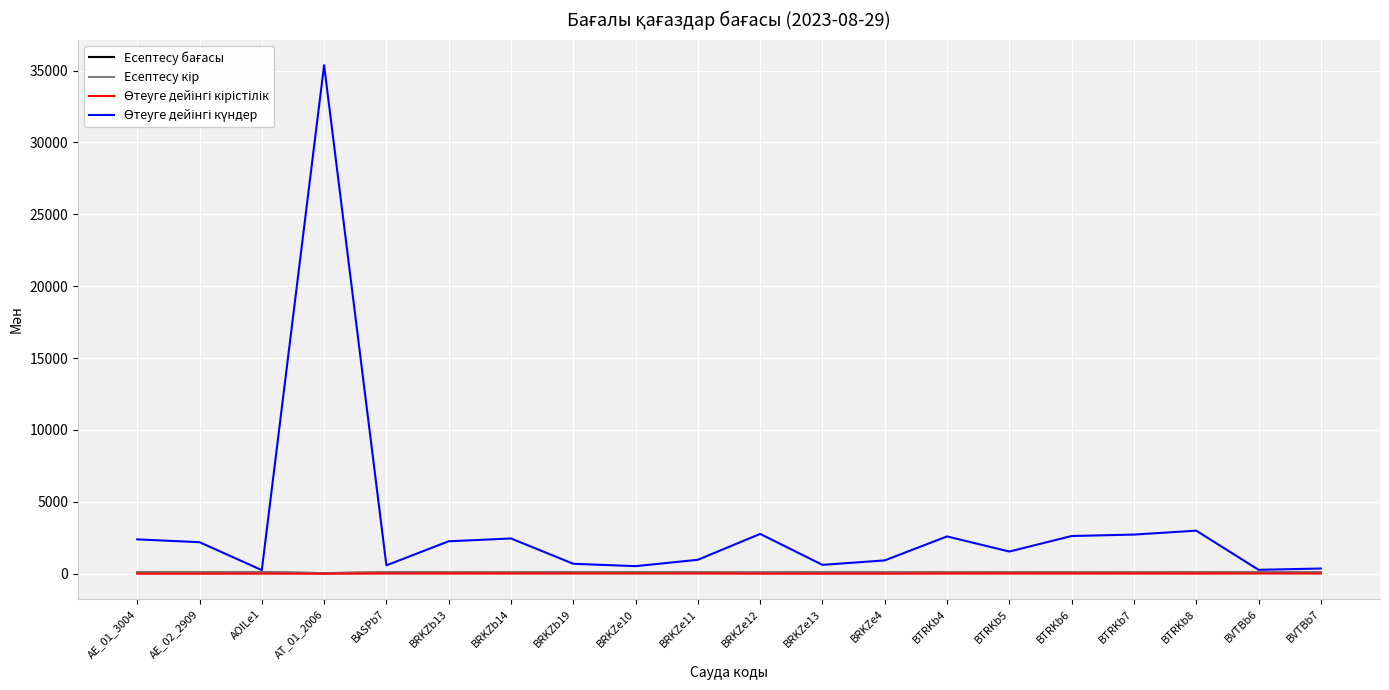

How many data points in Өтеуге дейінгі кірістілік are above 13?

12